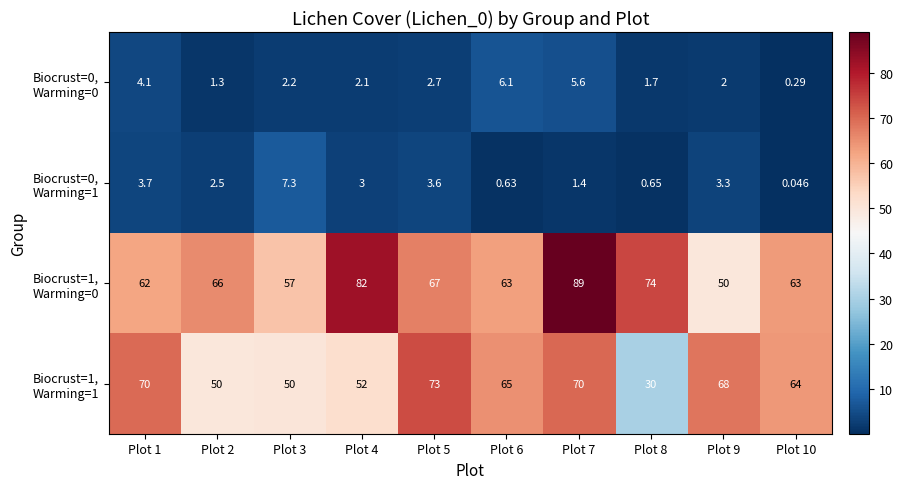

List the series in order of their peak value, highest first.

Biocrust=1, Warming=0, Biocrust=1, Warming=1, Biocrust=0, Warming=1, Biocrust=0, Warming=0